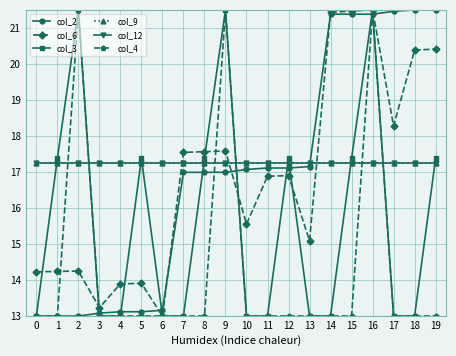

What is the value of the col_6 point at the 19th from the left?

20.4